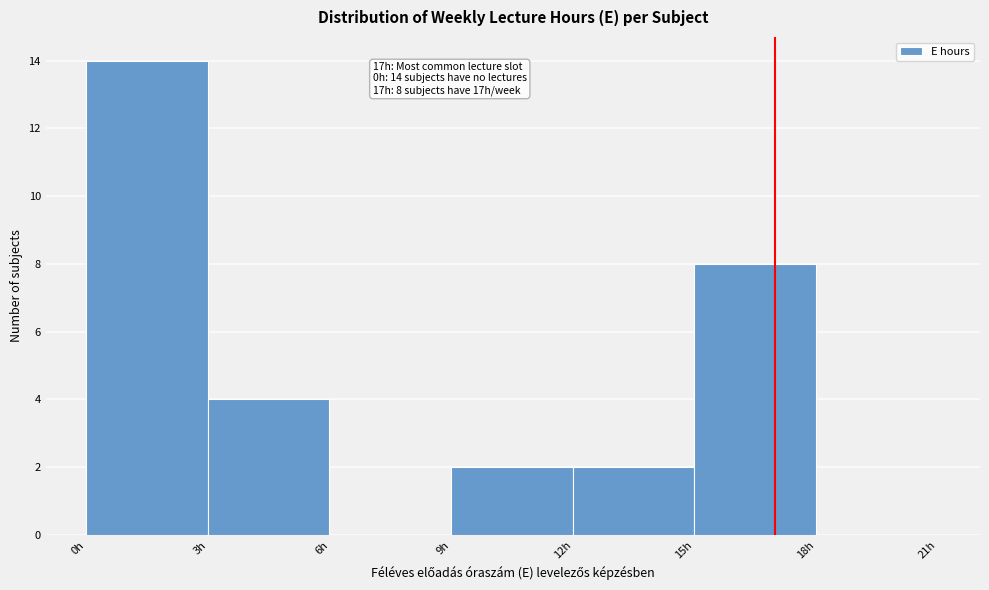

Which range on the x-axis has the tallest bar?

0 to 3